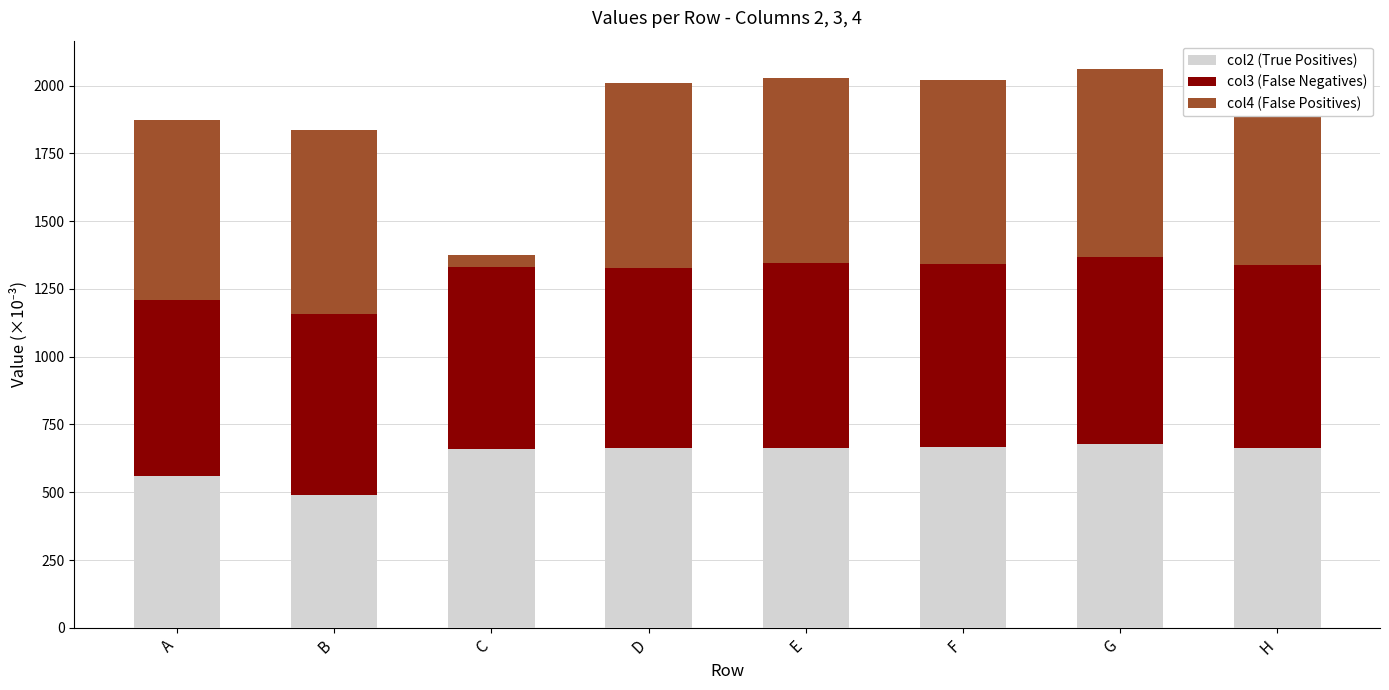

What is the highest value of the col2 (True Positives) series?

676.8